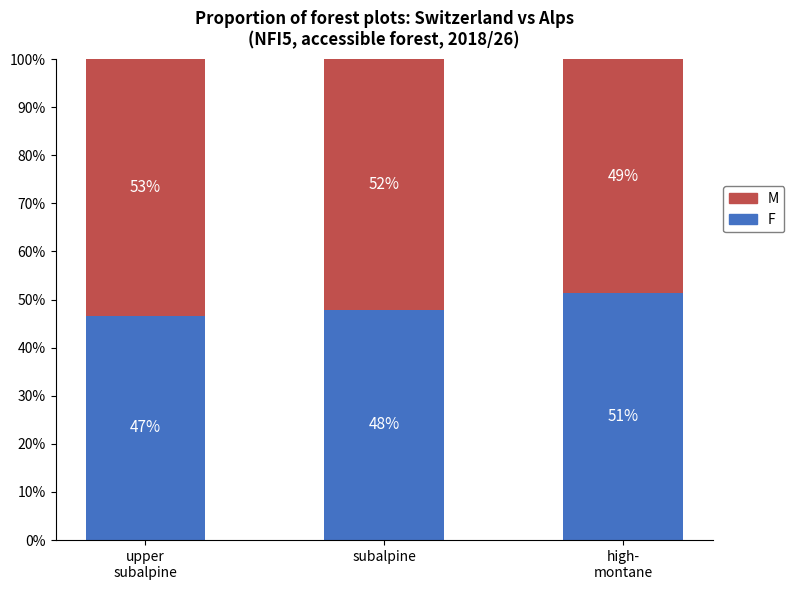

What are all the series names shown in the legend?

M, F